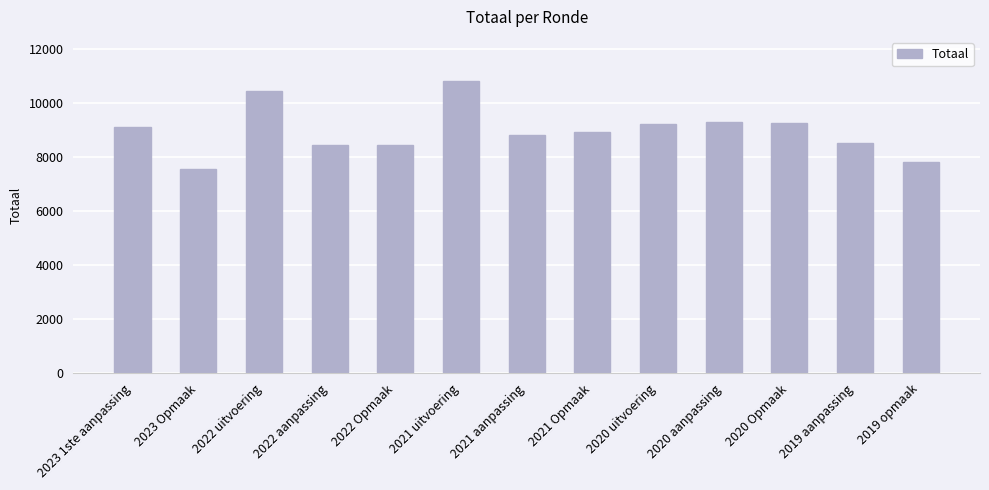

What is the value of the 1st bar from the left?

9112